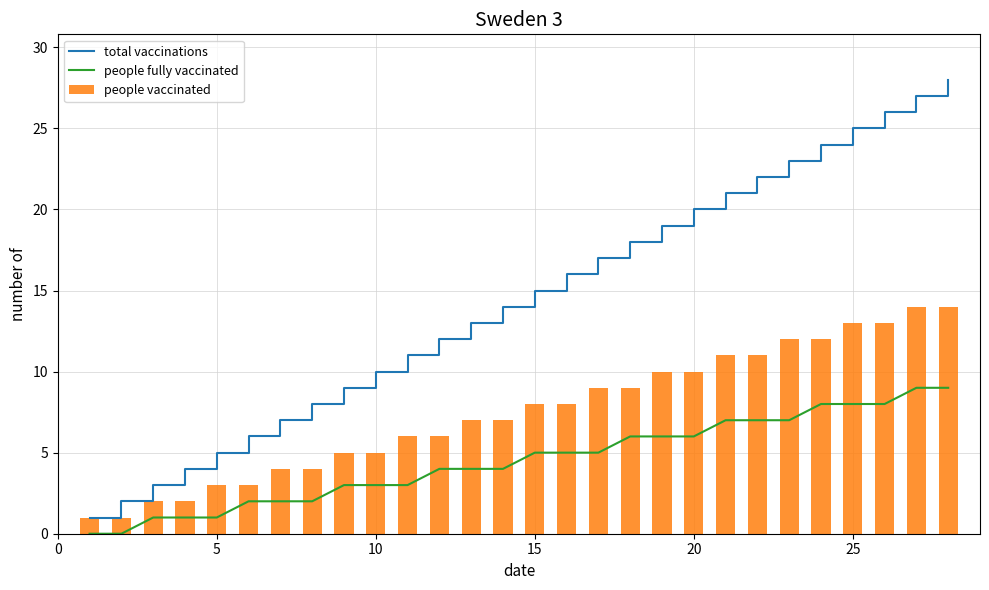

The value of people vaccinated at 15 is 12. True or false?

False